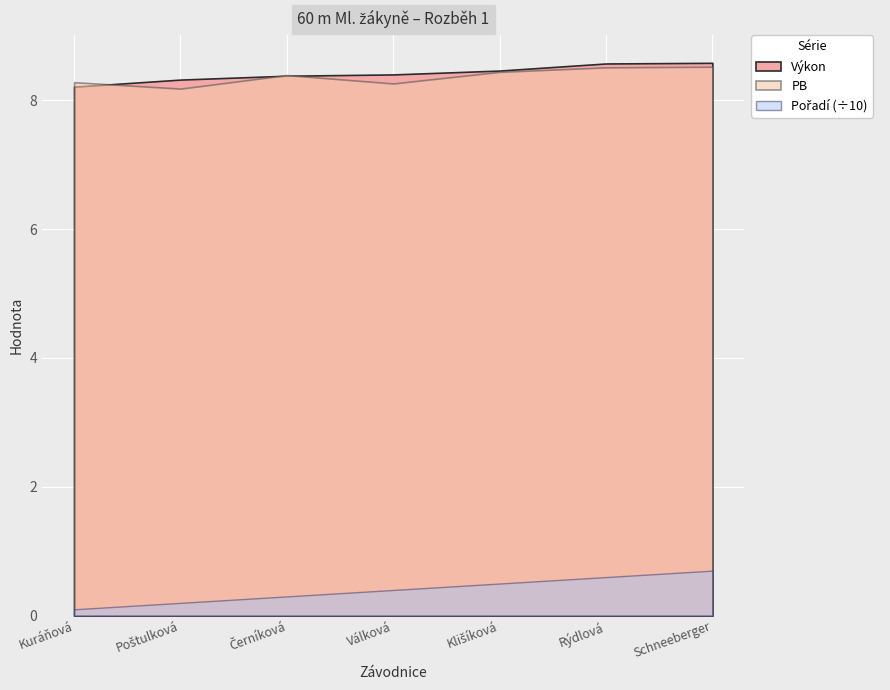

What are all the series names shown in the legend?

Pořadí, Výkon, PB